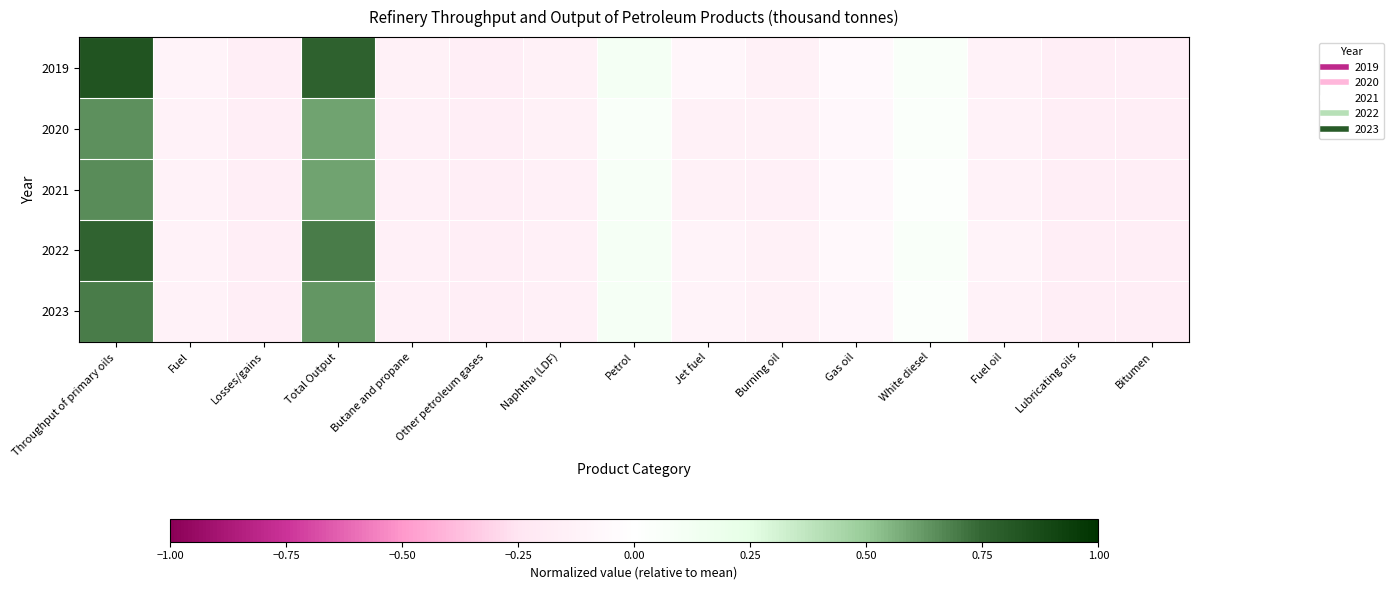

Reading left to right, list all the values displayed in this chart.

2019: Throughput of primary oils=0.8	Fuel=-0.1	Losses/gains=-0.2	Total Output=0.8	Butane and propane=-0.1	Other petroleum gases=-0.2	Naphtha (LDF)=-0.1	Petrol=0.1	Jet fuel=-0.1	Burning oil=-0.1	Gas oil=-0.0	White diesel=0.1	Fuel oil=-0.1	Lubricating oils=-0.2	Bitumen=-0.2
2020: Throughput of primary oils=0.6	Fuel=-0.1	Losses/gains=-0.2	Total Output=0.6	Butane and propane=-0.1	Other petroleum gases=-0.2	Naphtha (LDF)=-0.1	Petrol=0.1	Jet fuel=-0.1	Burning oil=-0.1	Gas oil=-0.1	White diesel=0.0	Fuel oil=-0.1	Lubricating oils=-0.2	Bitumen=-0.2
2021: Throughput of primary oils=0.7	Fuel=-0.1	Losses/gains=-0.2	Total Output=0.6	Butane and propane=-0.1	Other petroleum gases=-0.2	Naphtha (LDF)=-0.1	Petrol=0.1	Jet fuel=-0.1	Burning oil=-0.1	Gas oil=-0.1	White diesel=0.0	Fuel oil=-0.1	Lubricating oils=-0.2	Bitumen=-0.2
2022: Throughput of primary oils=0.8	Fuel=-0.1	Losses/gains=-0.2	Total Output=0.7	Butane and propane=-0.1	Other petroleum gases=-0.2	Naphtha (LDF)=-0.1	Petrol=0.1	Jet fuel=-0.1	Burning oil=-0.1	Gas oil=-0.1	White diesel=0.1	Fuel oil=-0.1	Lubricating oils=-0.2	Bitumen=-0.2
2023: Throughput of primary oils=0.7	Fuel=-0.1	Losses/gains=-0.2	Total Output=0.6	Butane and propane=-0.1	Other petroleum gases=-0.2	Naphtha (LDF)=-0.1	Petrol=0.1	Jet fuel=-0.1	Burning oil=-0.1	Gas oil=-0.1	White diesel=0.0	Fuel oil=-0.1	Lubricating oils=-0.2	Bitumen=-0.2